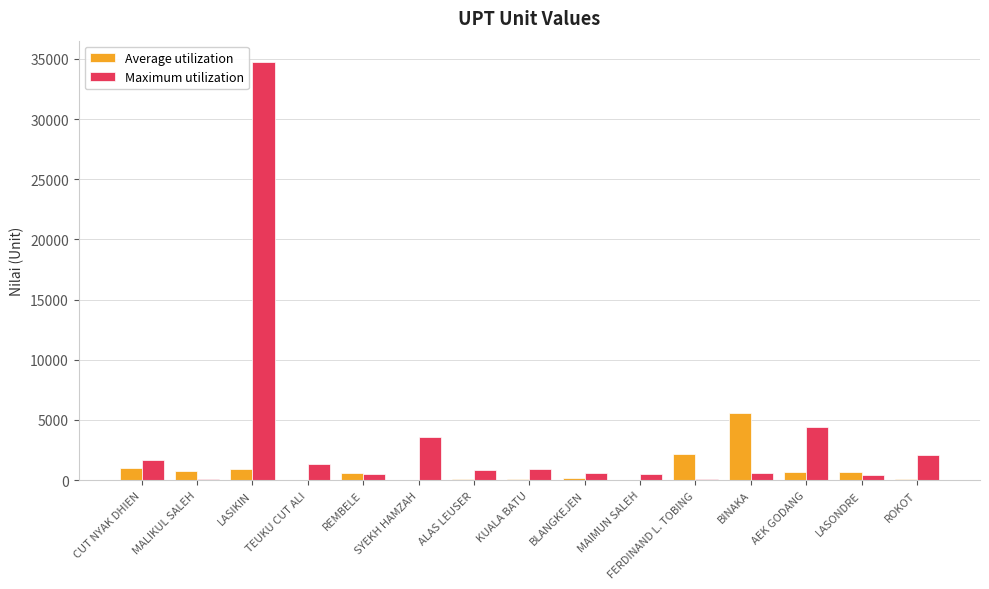

How many data points does each series have?

15